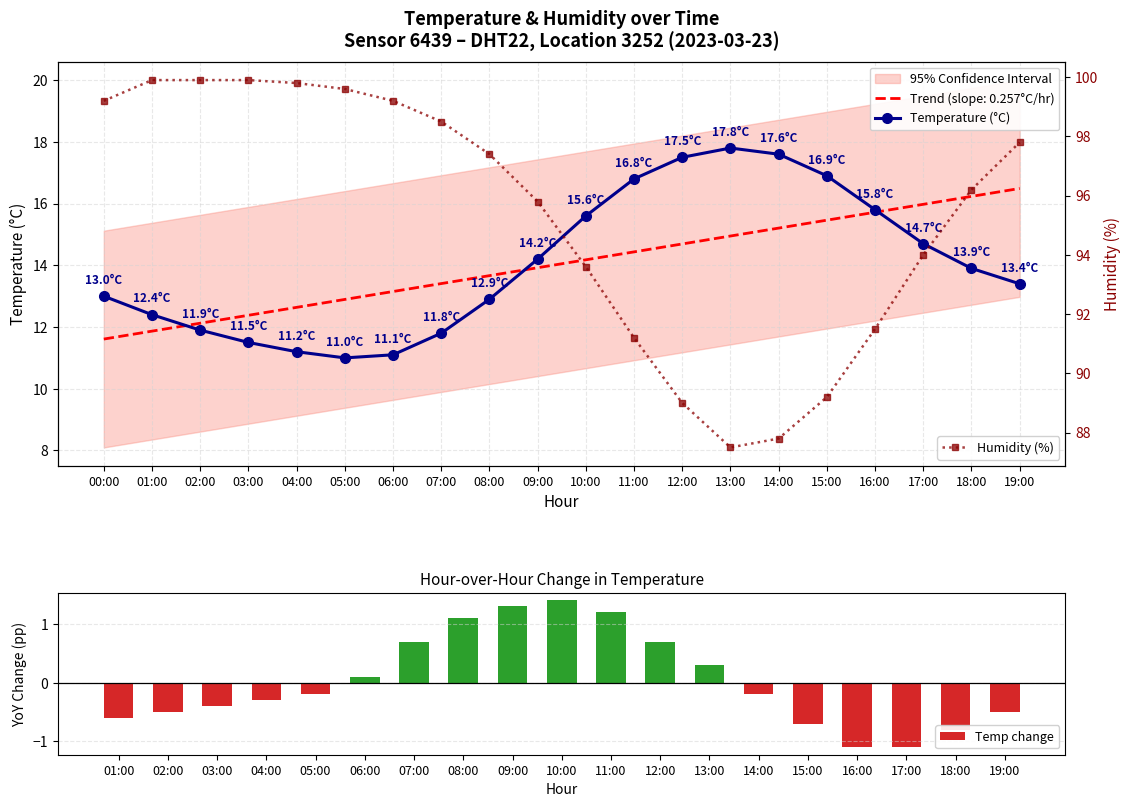

Rank the series by their maximum value, from lowest to highest.

temperature, humidity